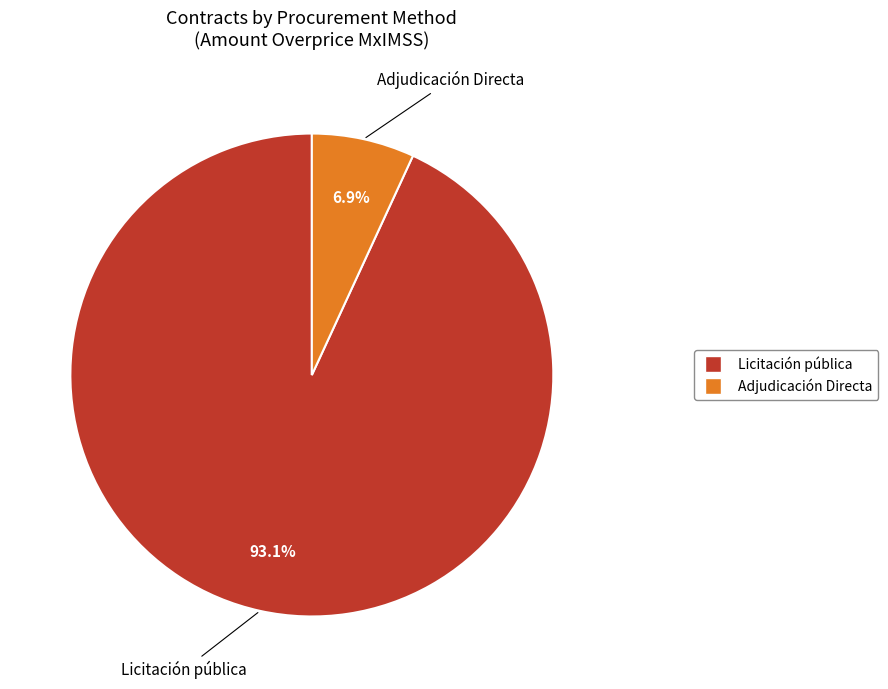

Which has a higher value, Adjudicación Directa or Licitación pública?

Licitación pública